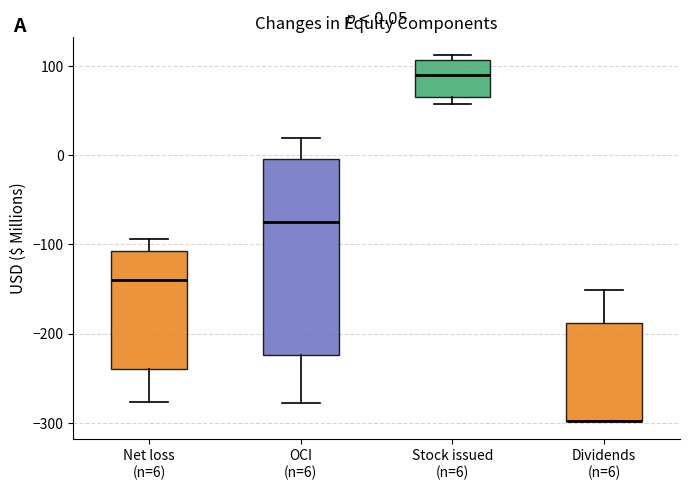

Comparing the boxes themselves (not the whiskers), which one is the tallest?

OCI (n=6)